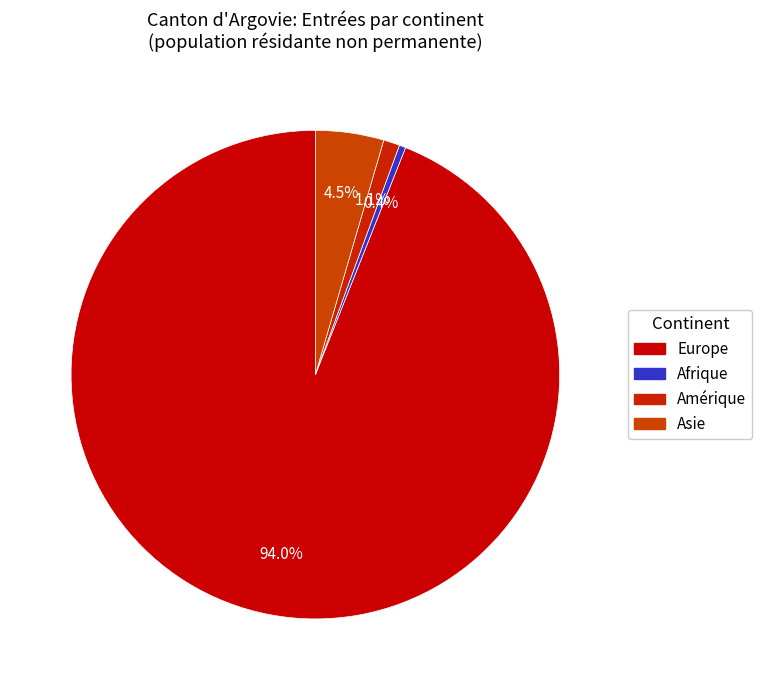

Count the number of slices in the pie.

4